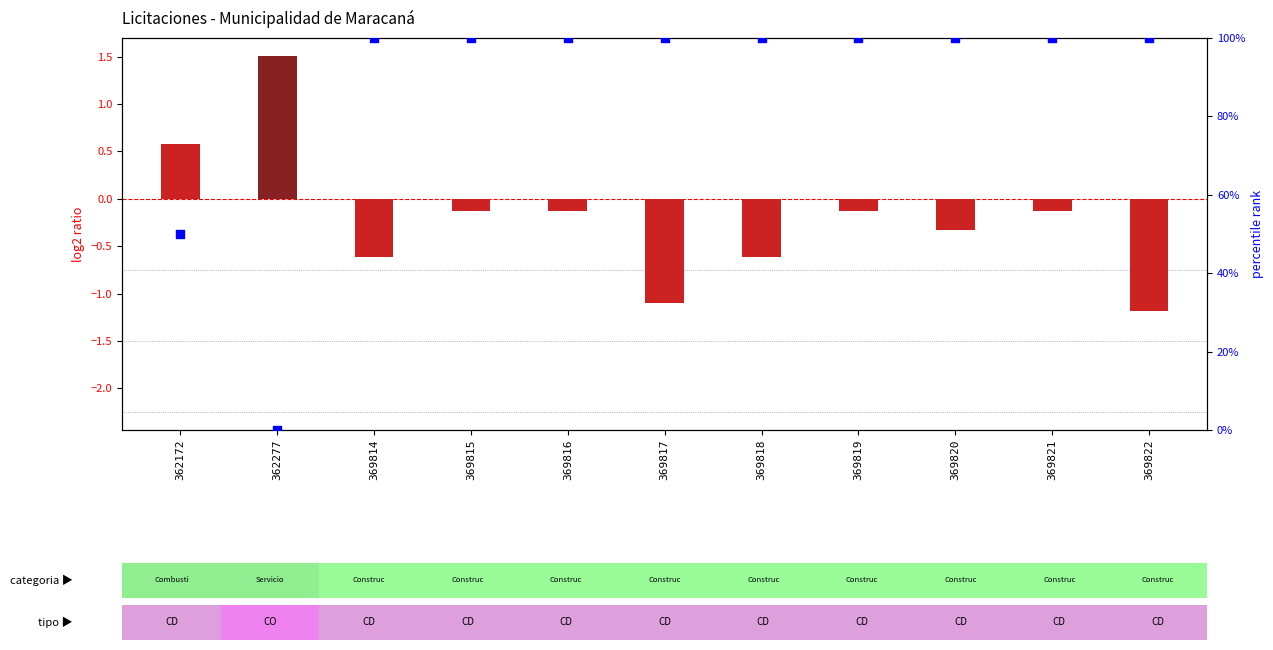

Is the value of percentile rank within the sample at 362172 greater than the value of log2 ratio at 369819?

Yes